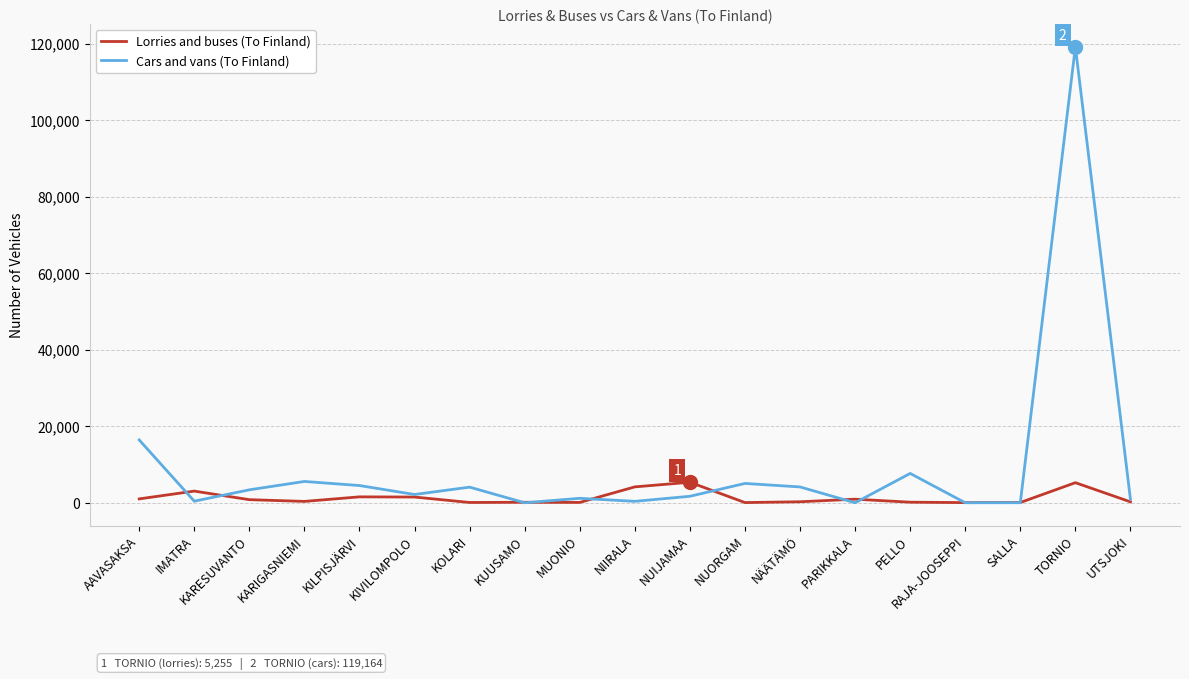

The Cars and vans (To Finland) series shows 37149 at TORNIO. True or false?

False